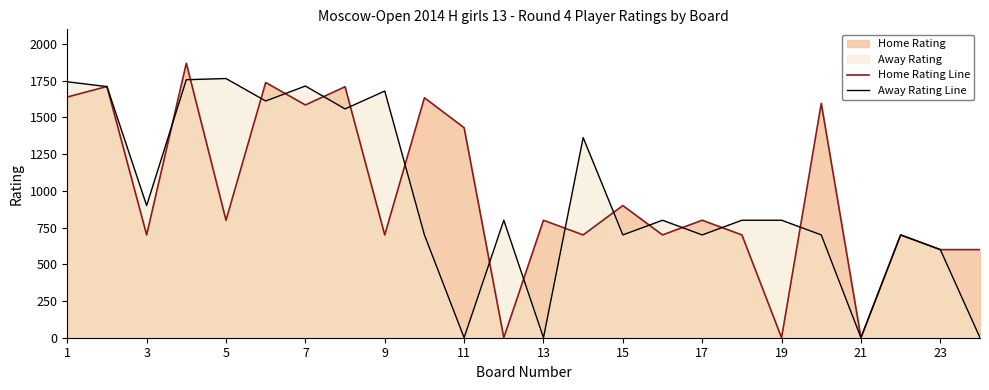

The value of Home Rating Line at 5 is 800. True or false?

True